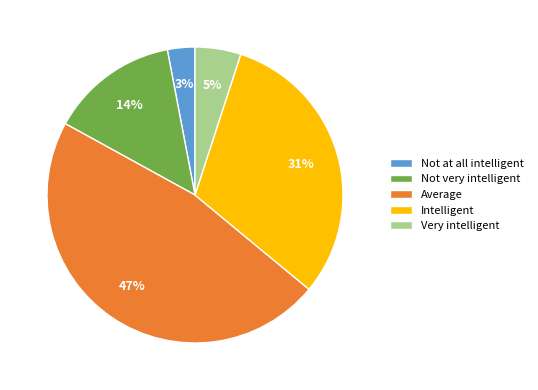

Do Average and Intelligent together represent more than half of the pie?

Yes